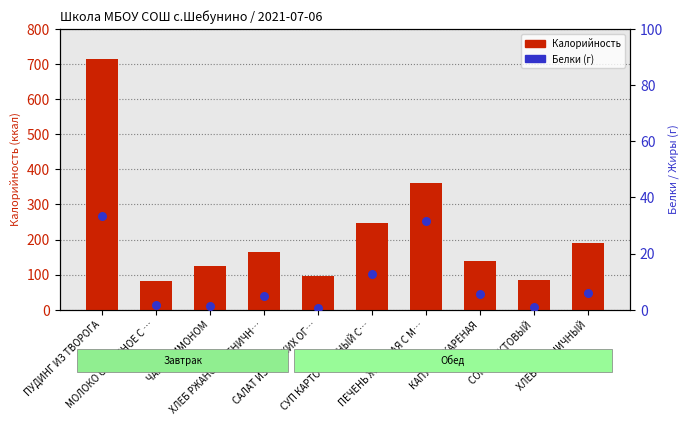

Which series has the largest Y range (max minus min)?

Калорийность